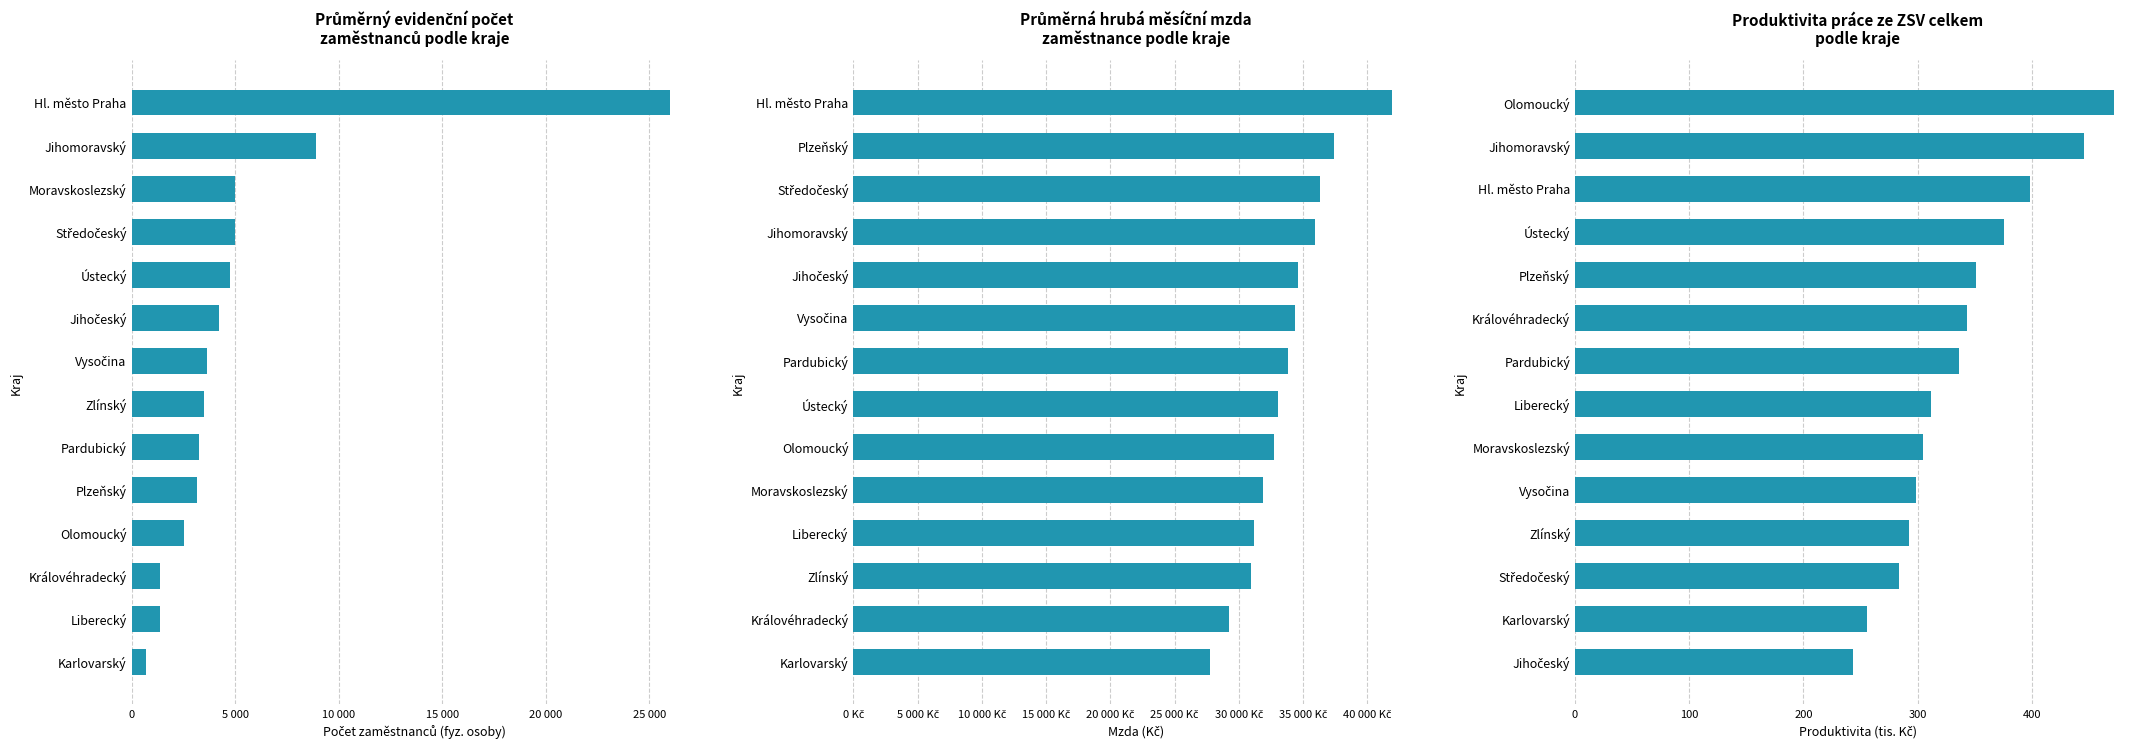

What is the spread (max minus min) of values at 11?

35921.3